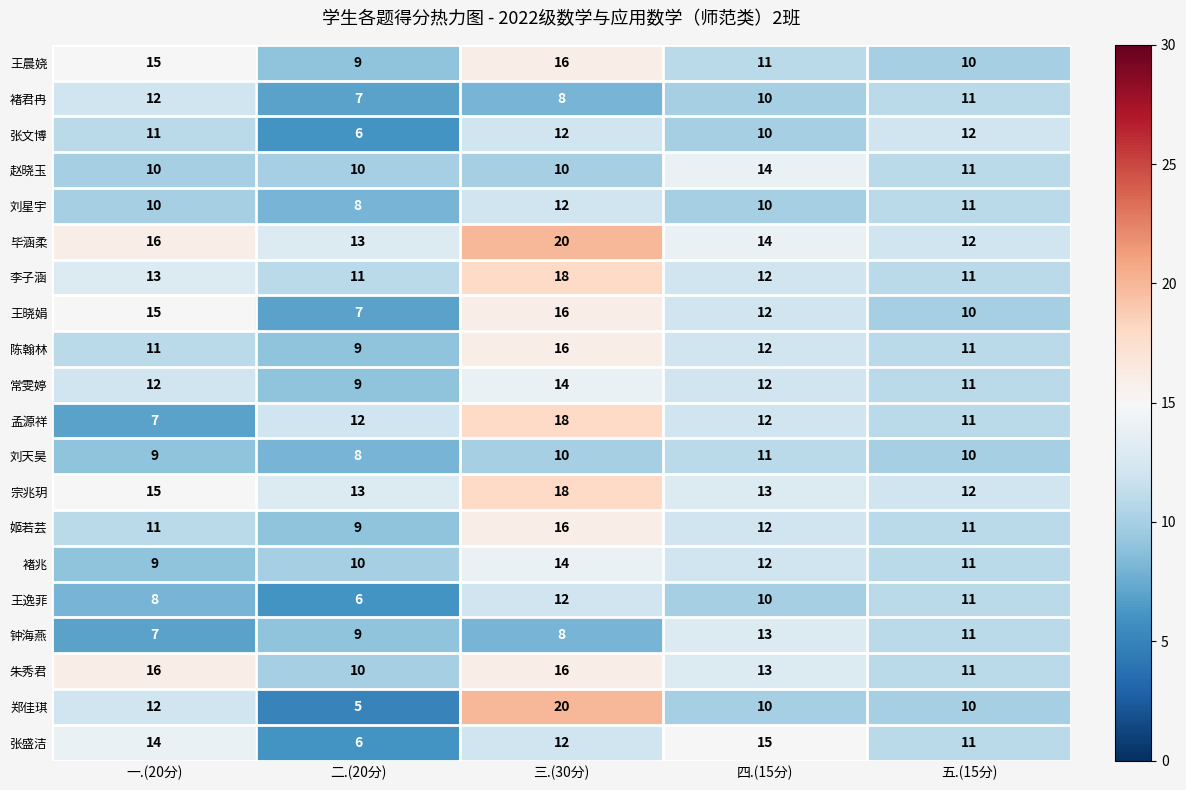

Is it true that 王晨娆 equals 17 at 五.(15分)?

False